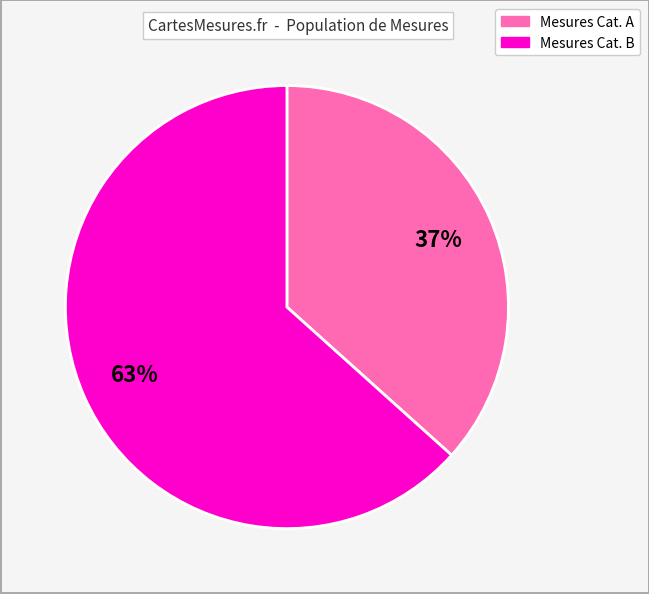

How many segments does this pie chart have?

2